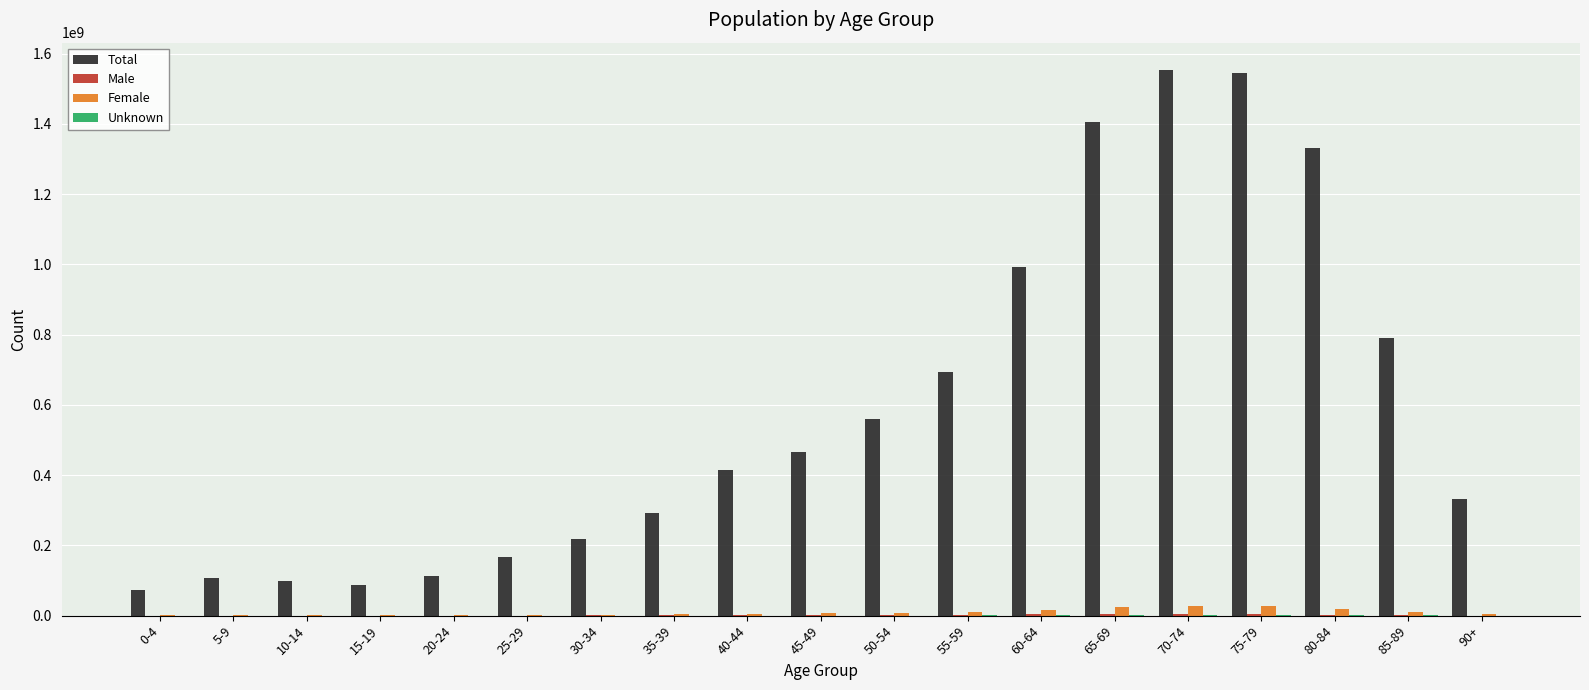

Where is Total nearest to the value 813118424?

85-89